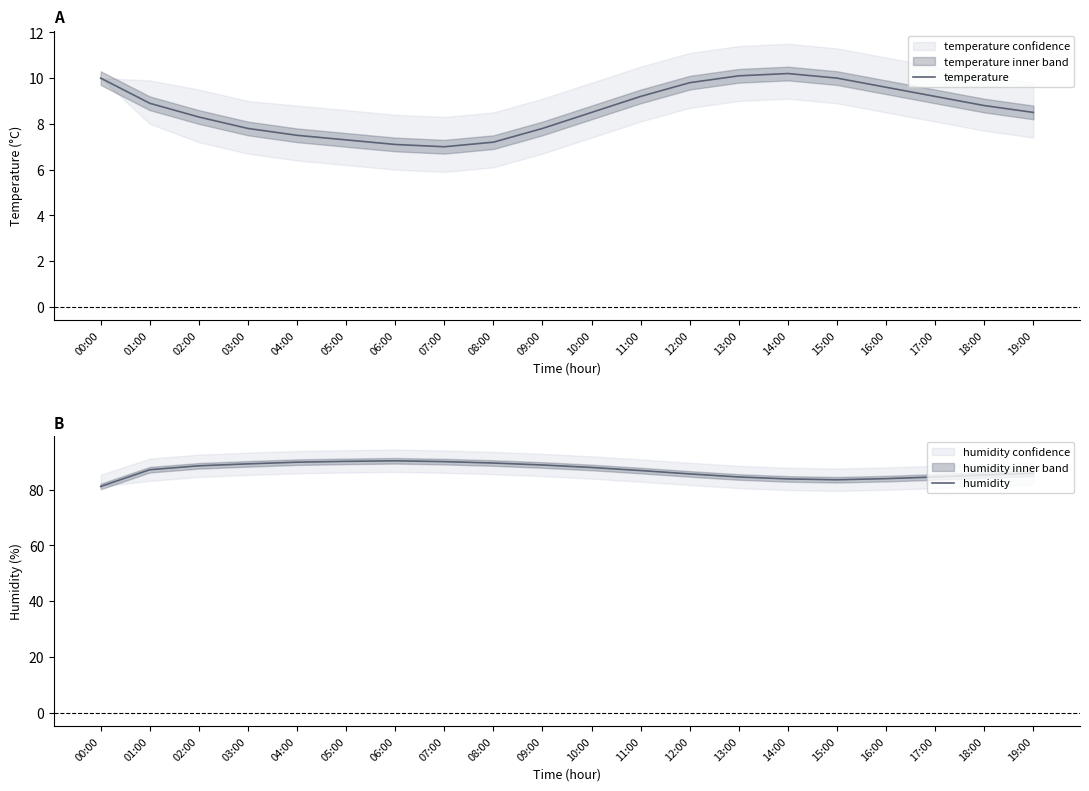

What is the difference between the maximum and minimum values in the temperature series?

3.2